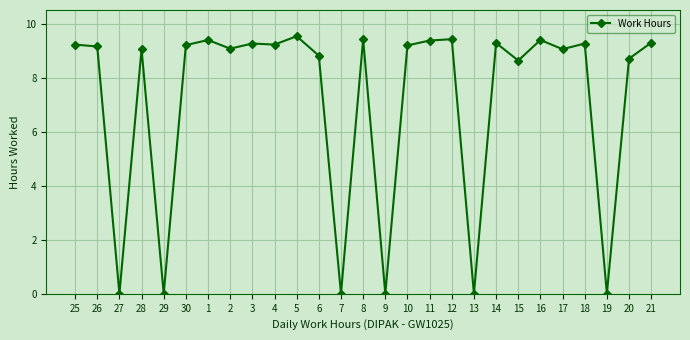

How many distinct data groups are displayed?

1